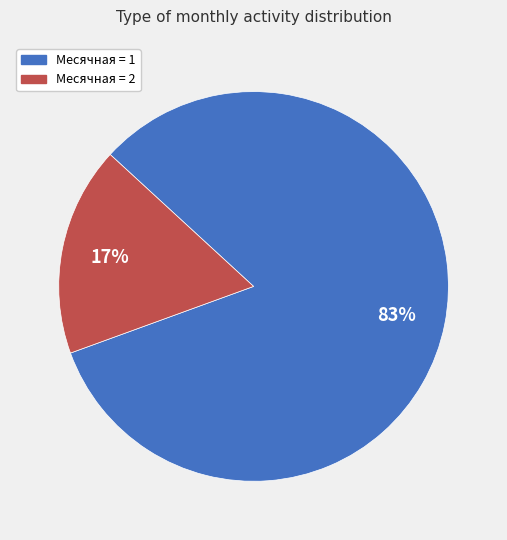

Is there a majority slice in this chart?

Yes